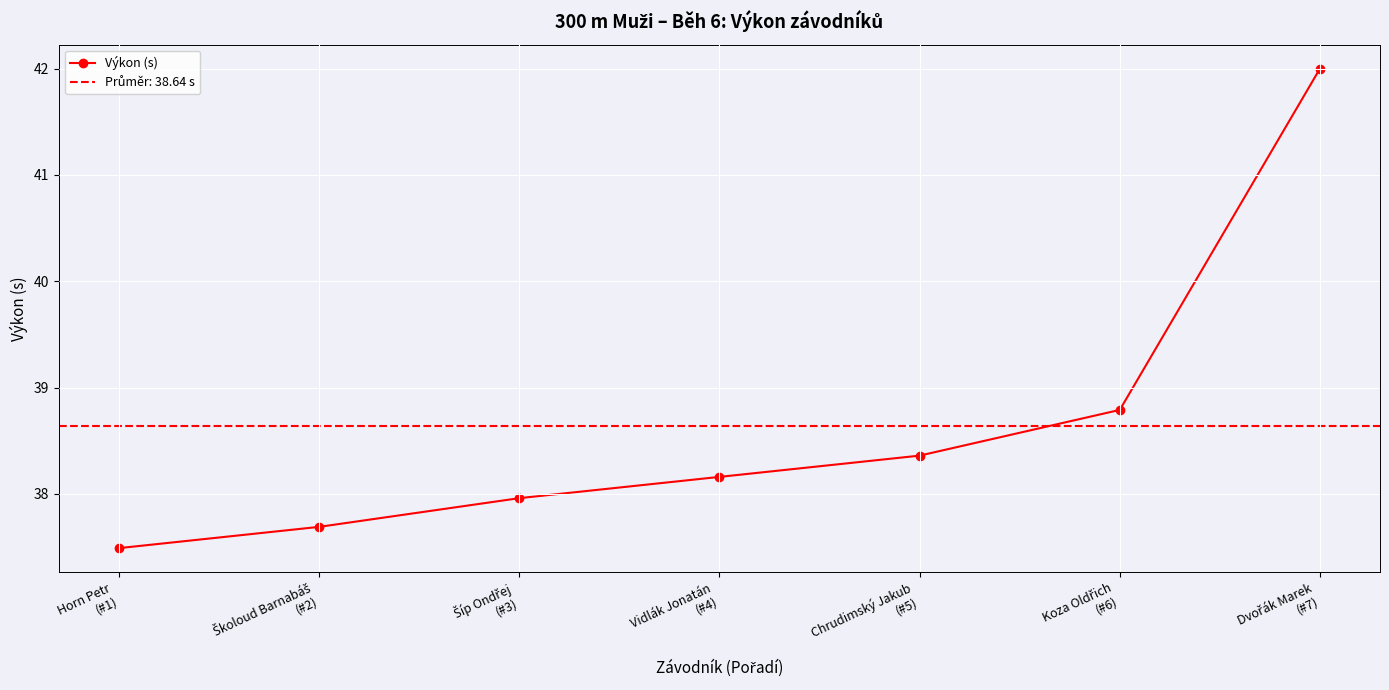

Rank the categories by value from lowest to highest.

Horn Petr
(#1), Školoud Barnabáš
(#2), Šíp Ondřej
(#3), Vidlák Jonatán
(#4), Chrudimský Jakub
(#5), Koza Oldřich
(#6), Dvořák Marek
(#7)